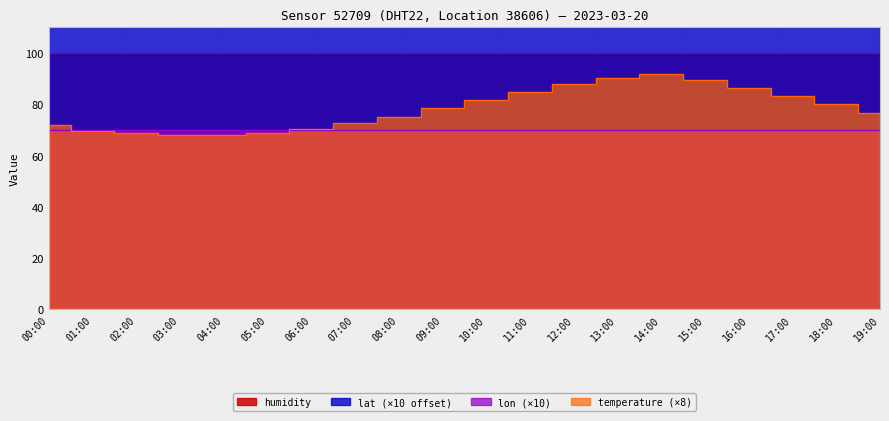

Which series changed the most between 07:00 and 09:00?

temperature